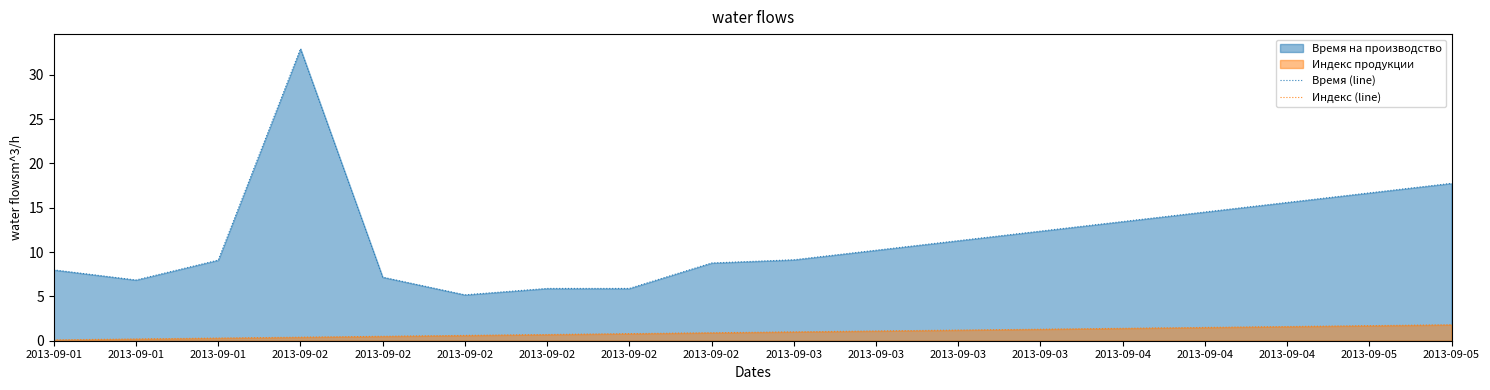

Read the Индекс (line) value at 2013-09-02.

0.8